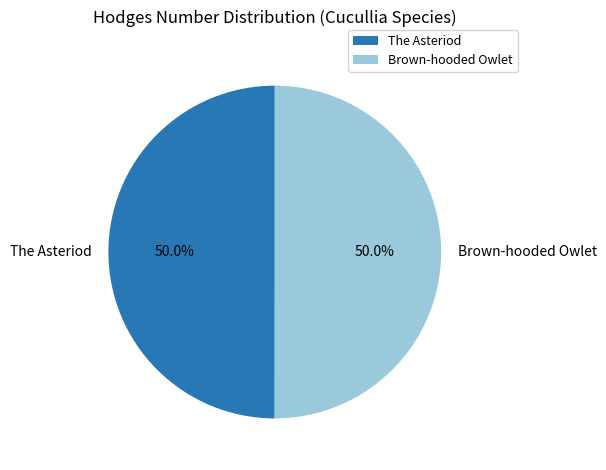

True or false: The Asteriod accounts for 40% of the total.

False